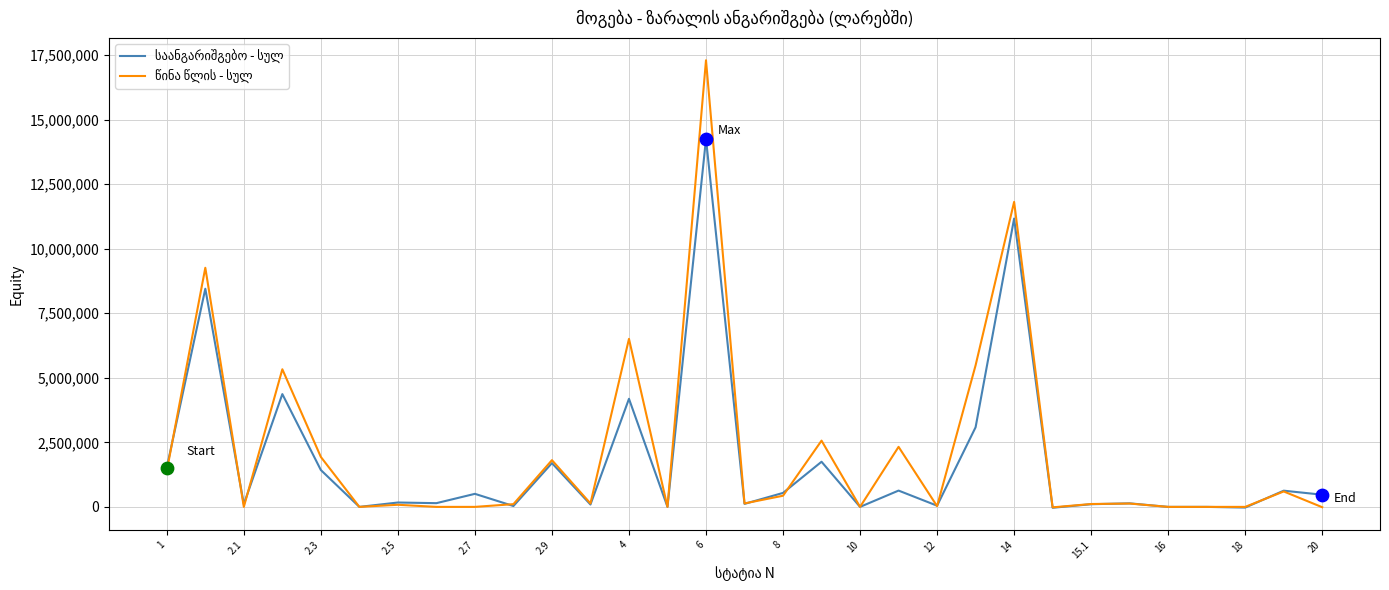

What is the greatest value displayed?

17301518.1